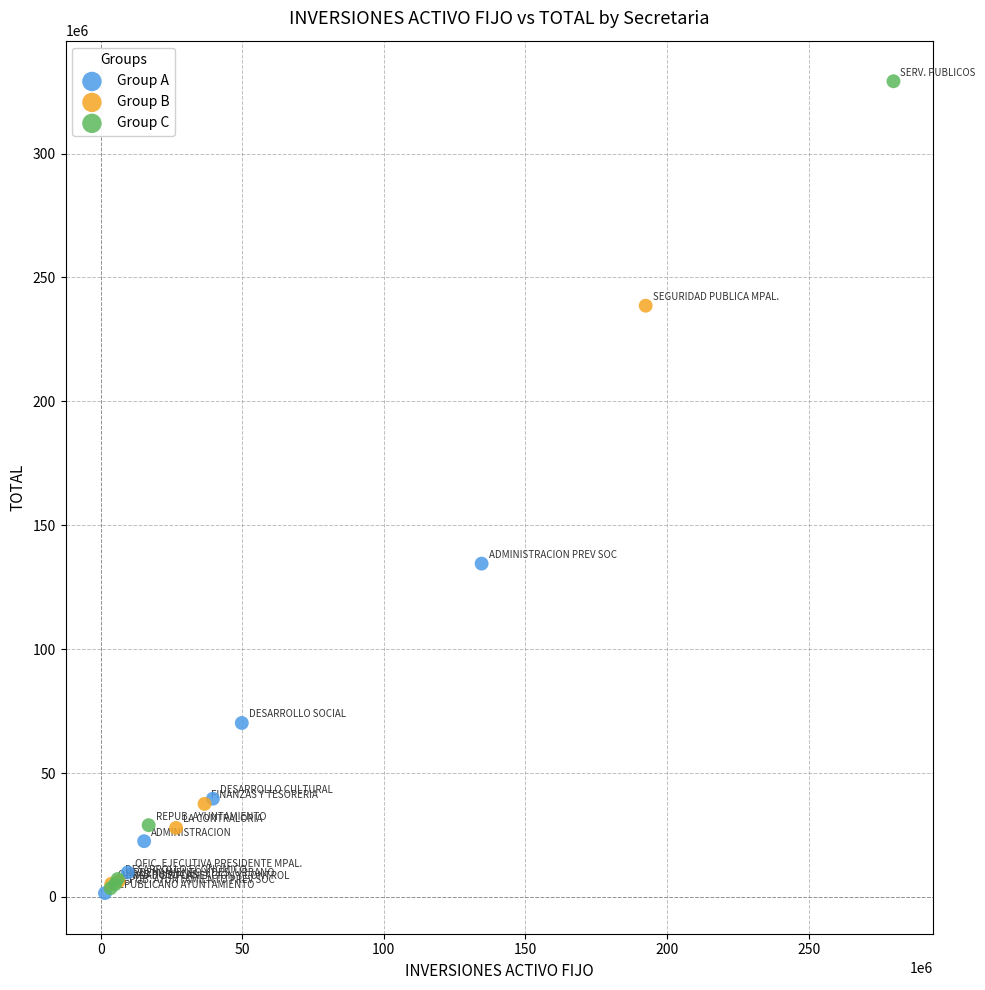

Which series has the widest spread of Y values?

Group C